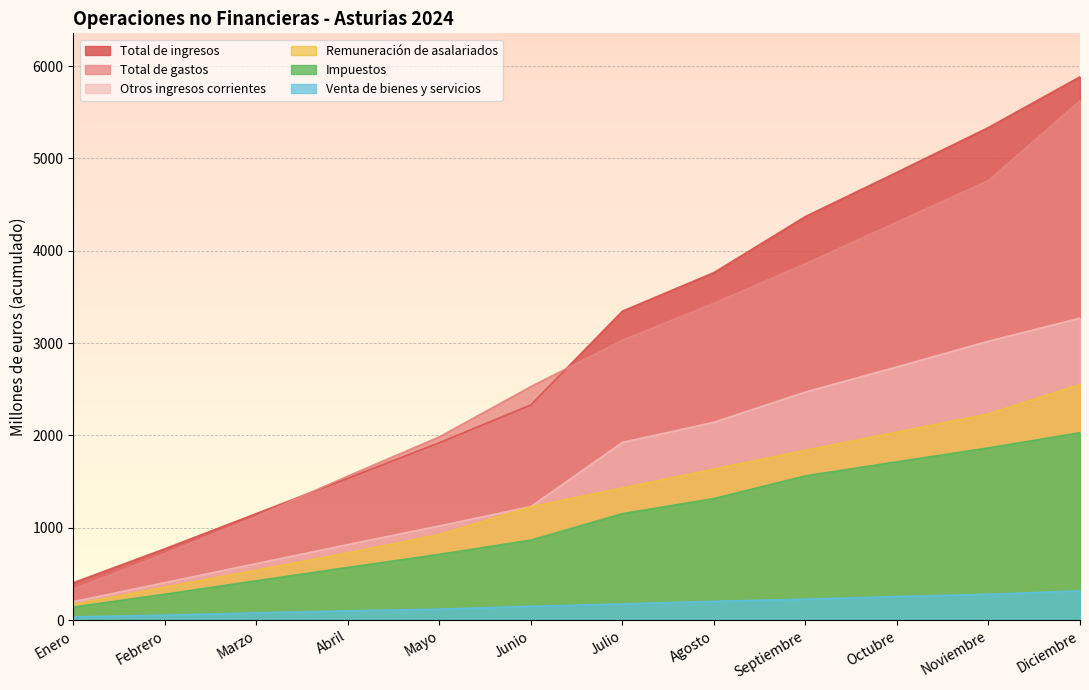

Where does the Impuestos series first go above 1154?

Agosto